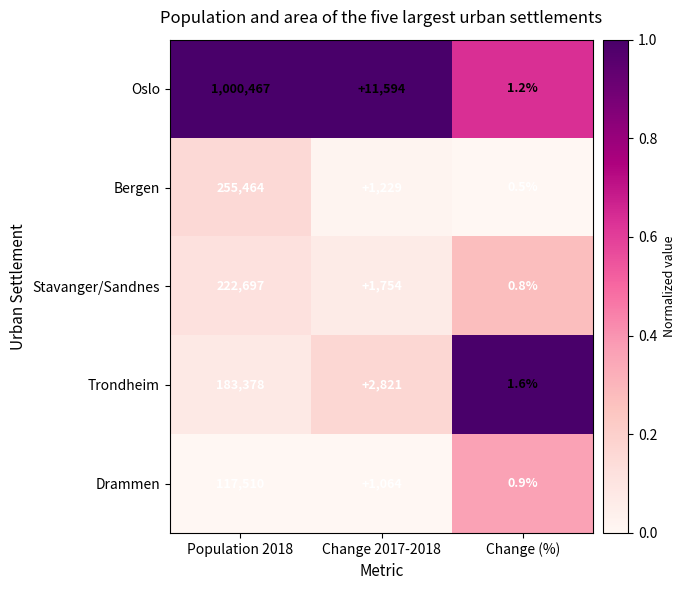

At which category is the sum across all series the highest?

Population 2018